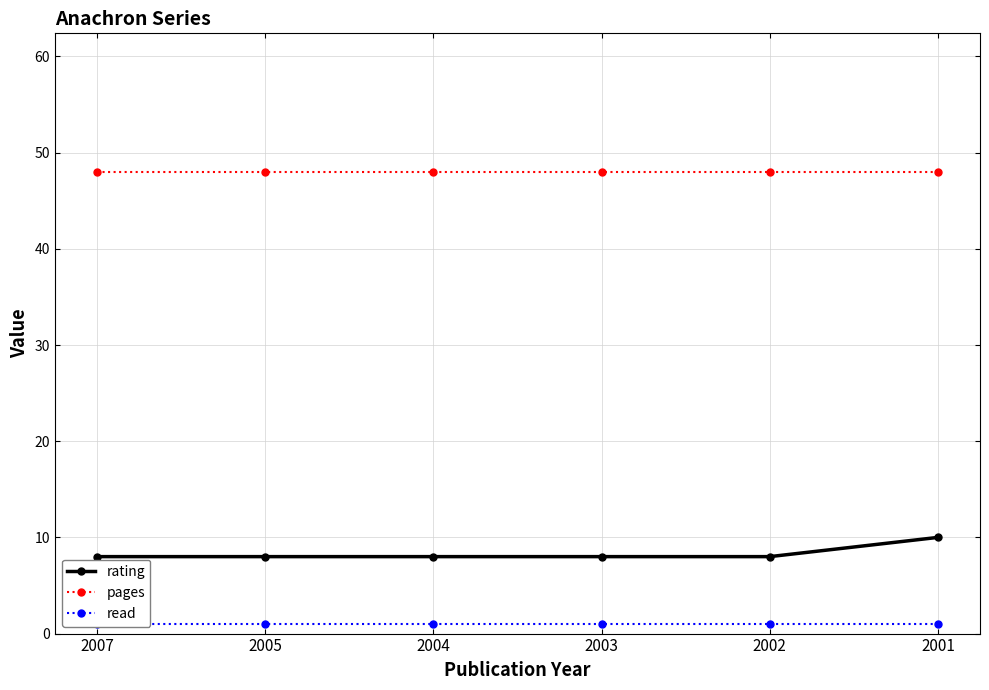

What is the sum of all read values?

6